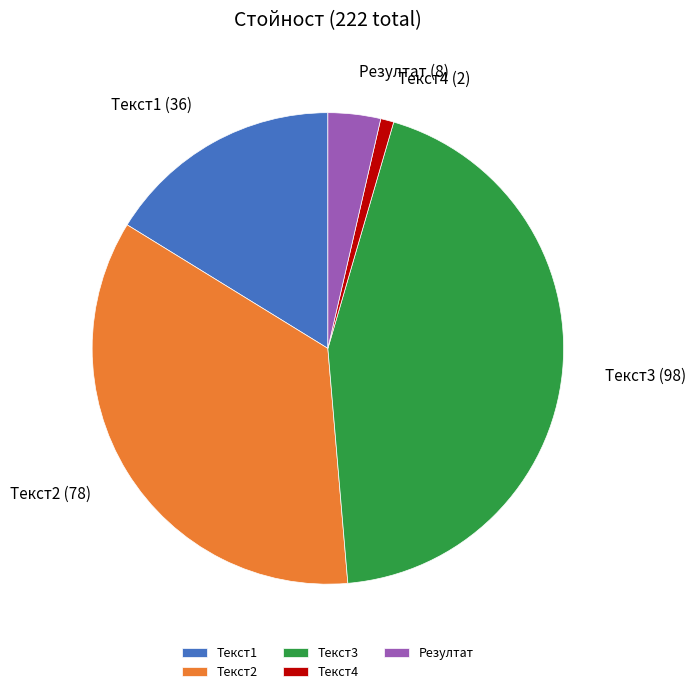

Which slice is the largest?

Текст3